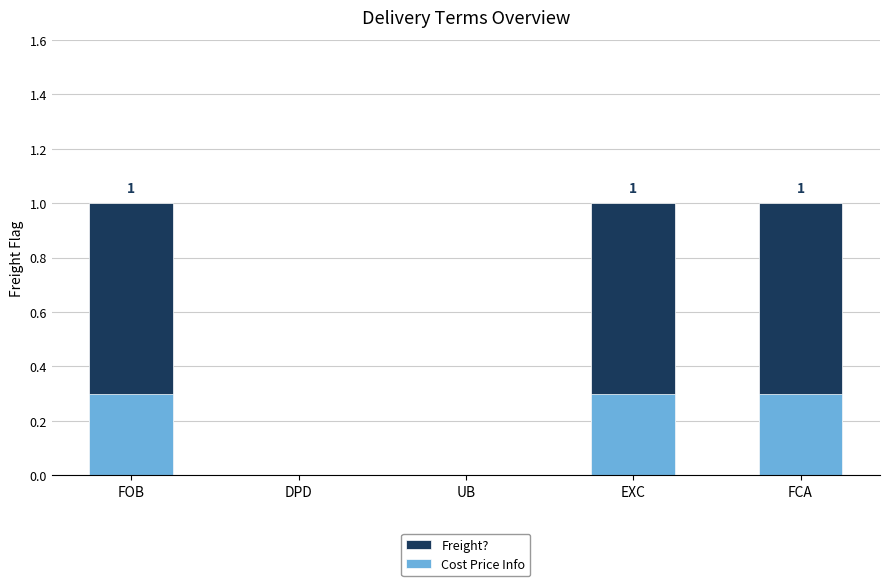

Where is Freight? nearest to the value 0?

DPD